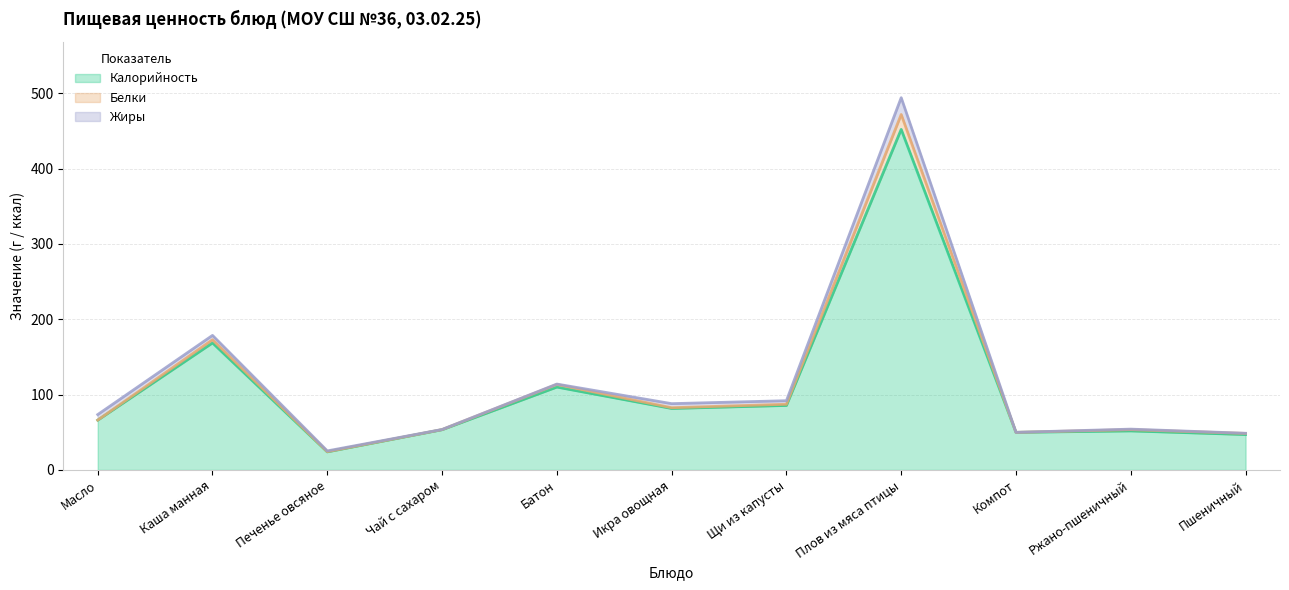

At which category is the sum across all series the highest?

Плов из мяса птицы